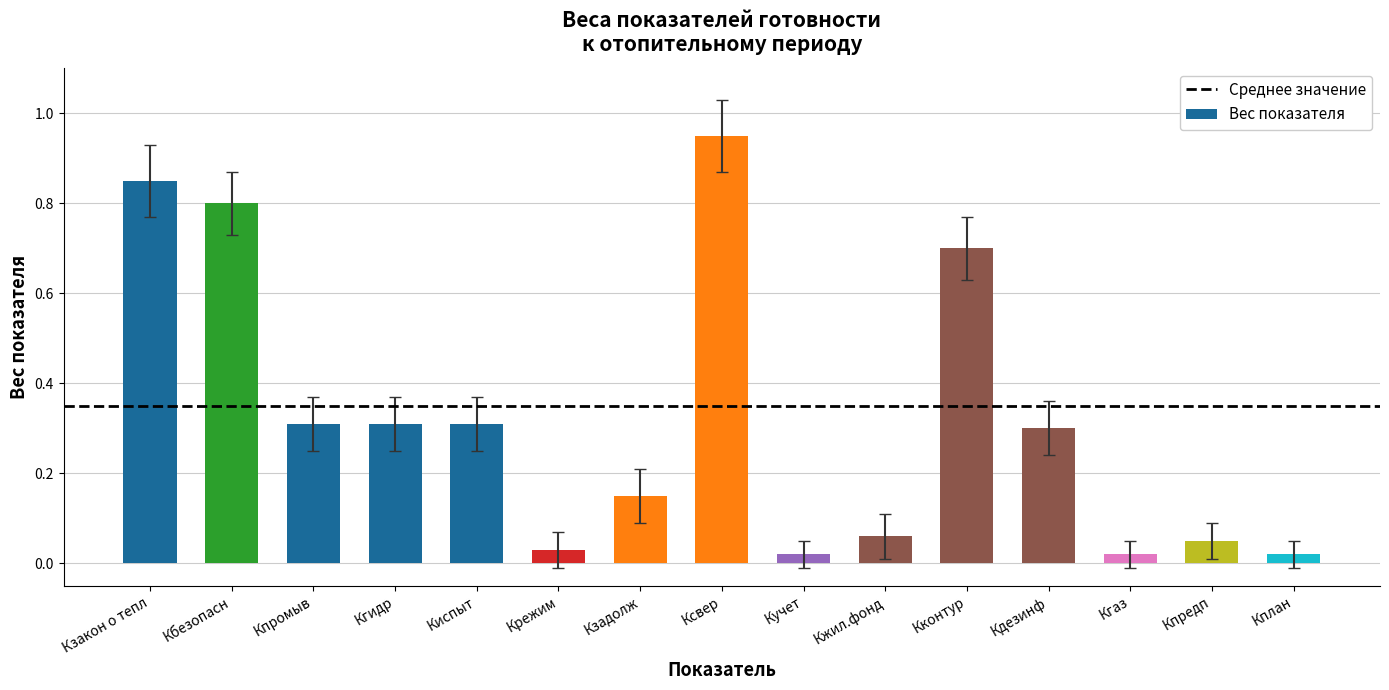

What is the average value?

0.3